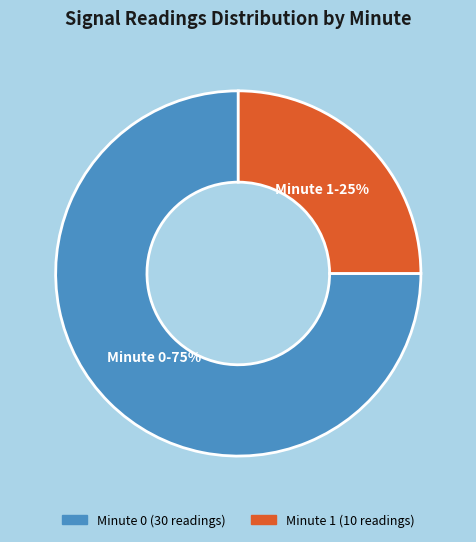

To the nearest percent, what percentage of the pie is Minute 0?

75%